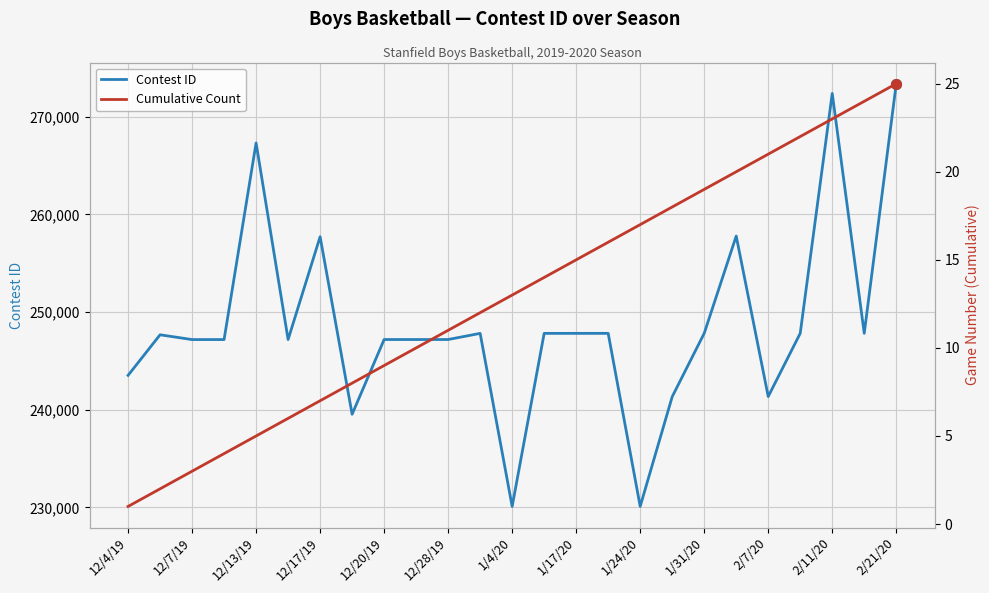

True or false: Contest ID has a value of 273381 at 2/21/20.

True